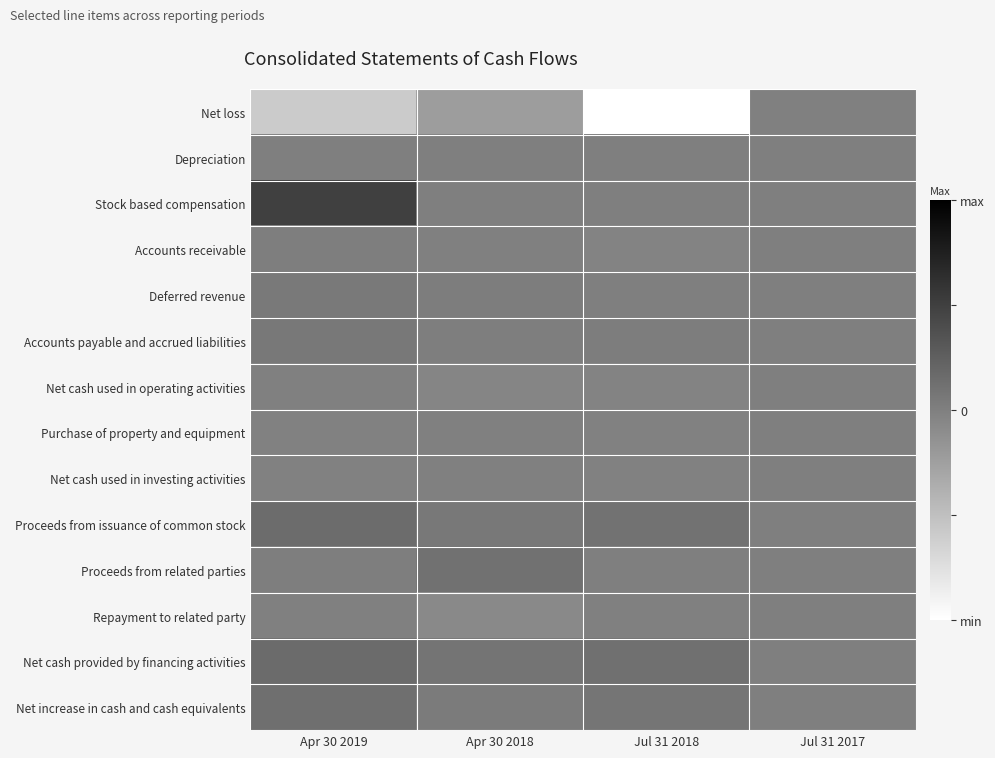

Reading left to right, list all the values displayed in this chart.

Net loss: Apr 30 2019=-0.6	Apr 30 2018=-0.2	Jul 31 2018=-1.0	Jul 31 2017=-0.0
Depreciation: Apr 30 2019=0.0	Apr 30 2018=0.0	Jul 31 2018=0.0	Jul 31 2017=0.0
Stock based compensation: Apr 30 2019=0.5	Apr 30 2018=0.0	Jul 31 2018=0.0	Jul 31 2017=0.0
Accounts receivable: Apr 30 2019=0.0	Apr 30 2018=-0.0	Jul 31 2018=-0.0	Jul 31 2017=0.0
Deferred revenue: Apr 30 2019=0.0	Apr 30 2018=0.0	Jul 31 2018=0.0	Jul 31 2017=0.0
Accounts payable and accrued liabilities: Apr 30 2019=0.1	Apr 30 2018=0.0	Jul 31 2018=0.0	Jul 31 2017=0.0
Net cash used in operating activities: Apr 30 2019=-0.0	Apr 30 2018=-0.0	Jul 31 2018=-0.0	Jul 31 2017=0.0
Purchase of property and equipment: Apr 30 2019=-0.0	Apr 30 2018=-0.0	Jul 31 2018=-0.0	Jul 31 2017=0.0
Net cash used in investing activities: Apr 30 2019=-0.0	Apr 30 2018=-0.0	Jul 31 2018=-0.0	Jul 31 2017=0.0
Proceeds from issuance of common stock: Apr 30 2019=0.2	Apr 30 2018=0.1	Jul 31 2018=0.1	Jul 31 2017=0.0
Proceeds from related parties: Apr 30 2019=0.0	Apr 30 2018=0.1	Jul 31 2018=0.0	Jul 31 2017=0.0
Repayment to related party: Apr 30 2019=-0.0	Apr 30 2018=-0.1	Jul 31 2018=-0.0	Jul 31 2017=0.0
Net cash provided by financing activities: Apr 30 2019=0.2	Apr 30 2018=0.1	Jul 31 2018=0.1	Jul 31 2017=0.0
Net increase in cash and cash equivalents: Apr 30 2019=0.1	Apr 30 2018=0.0	Jul 31 2018=0.1	Jul 31 2017=0.0